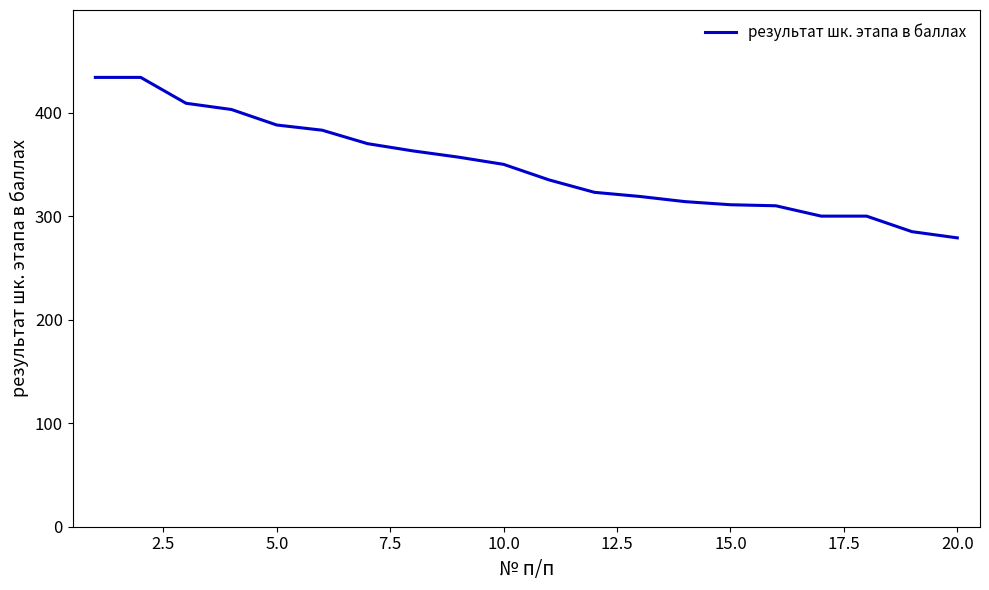

What is the maximum value shown in the chart?

434